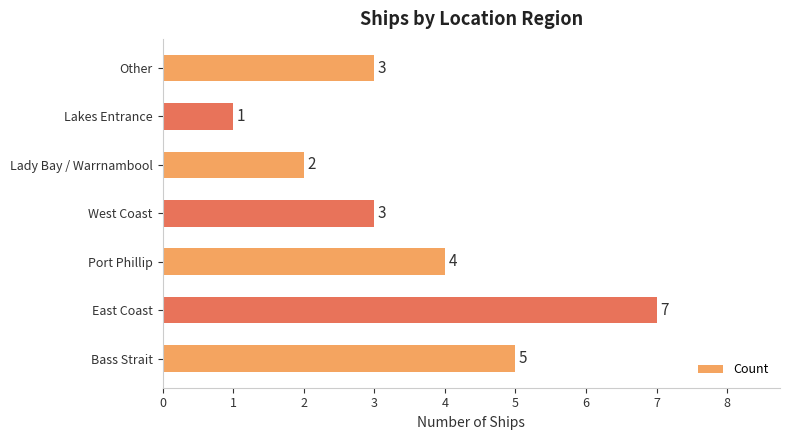

What is the average value?

4